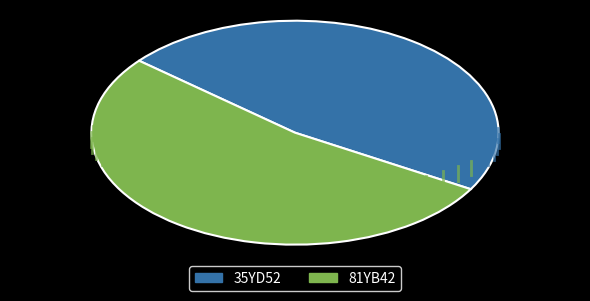

Which has a higher value, 35YD52 or 81YB42?

81YB42